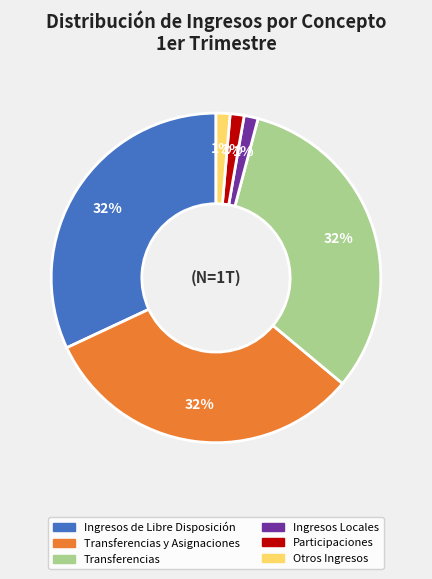

To the nearest percent, what is the average slice percentage?

17%